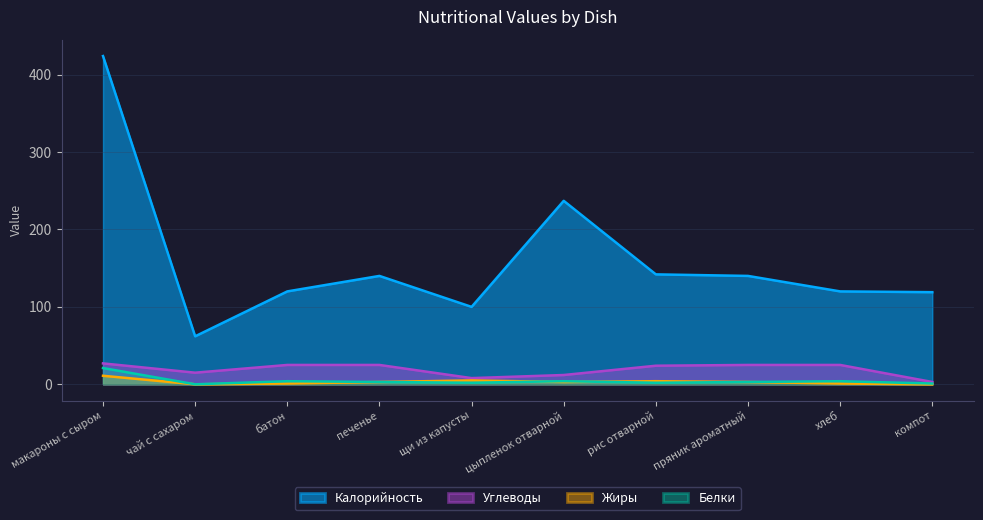

Does the chart have visible grid lines?

Yes